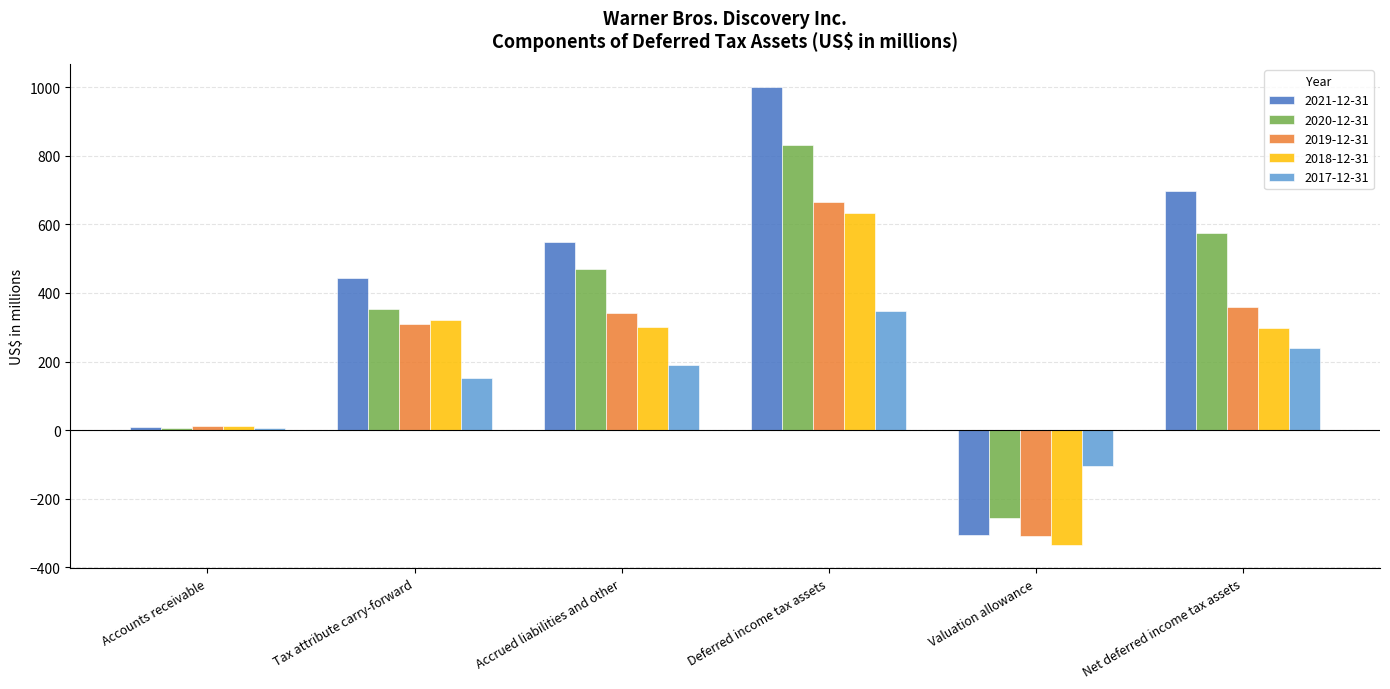

True or false: 2018-12-31 has a value of 163 at Tax attribute carry-forward.

False